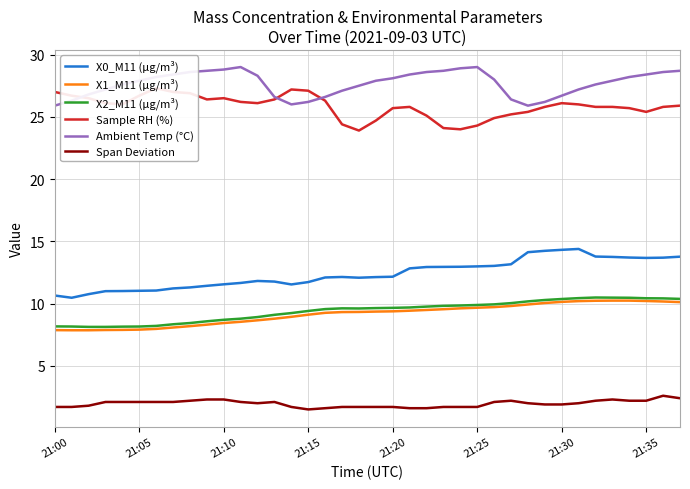

What is the difference between the highest and lowest values at 29?

24.3